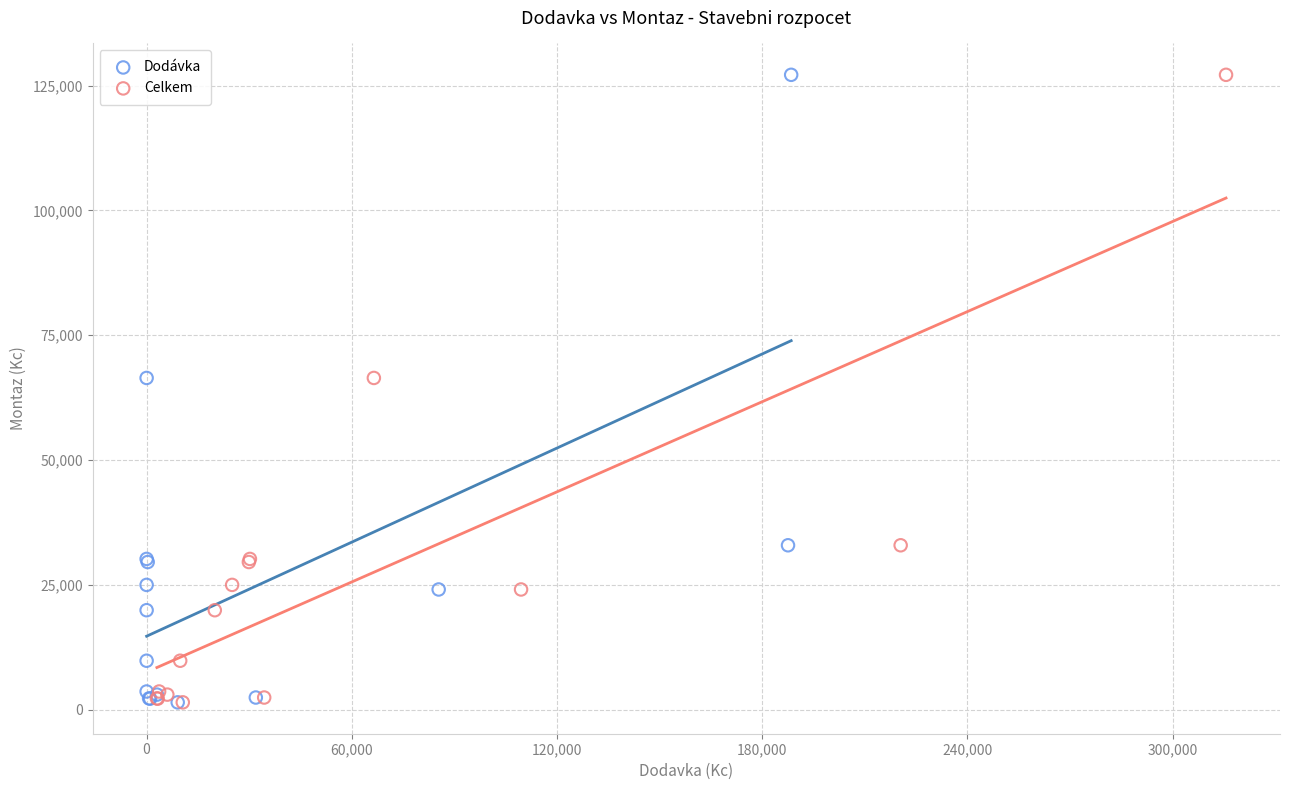

What are all the series names shown in the legend?

Dodávka, Celkem